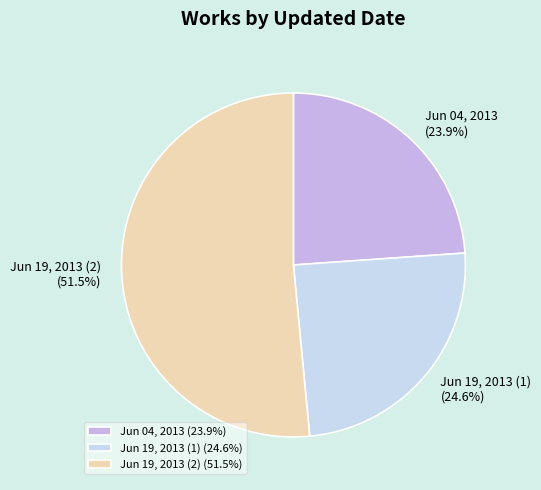

To the nearest percent, what is the difference between the largest and smallest slice percentages?

28%